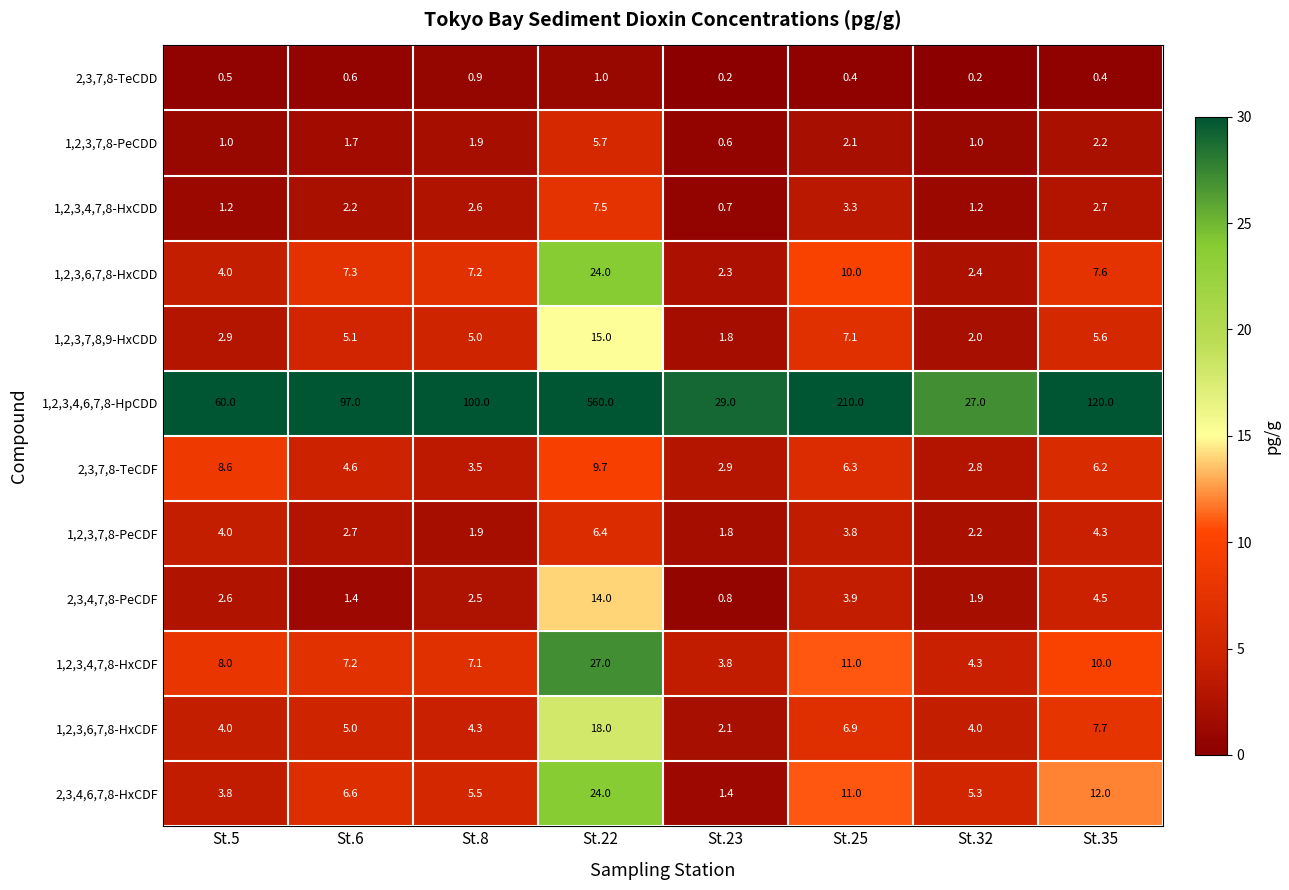

What is the smallest value displayed?

0.2